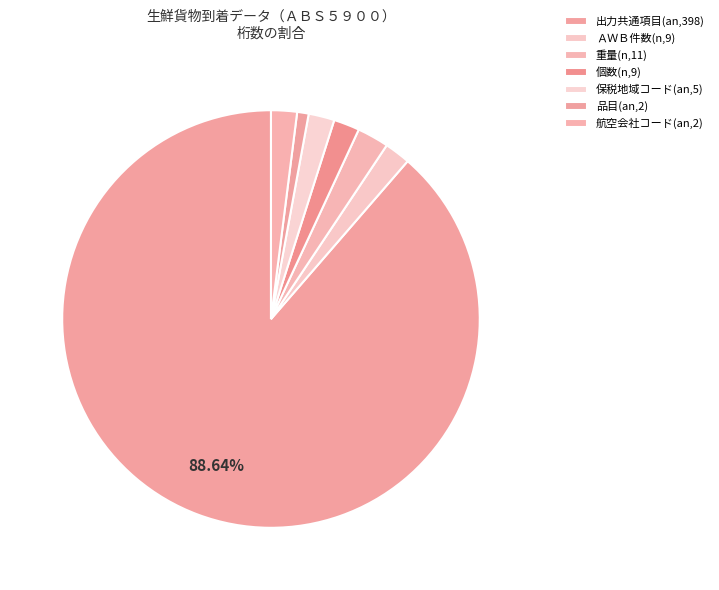

To the nearest percent, what is the combined percentage of 保税地域コード(an,5) and 品目(an,2)?

3%